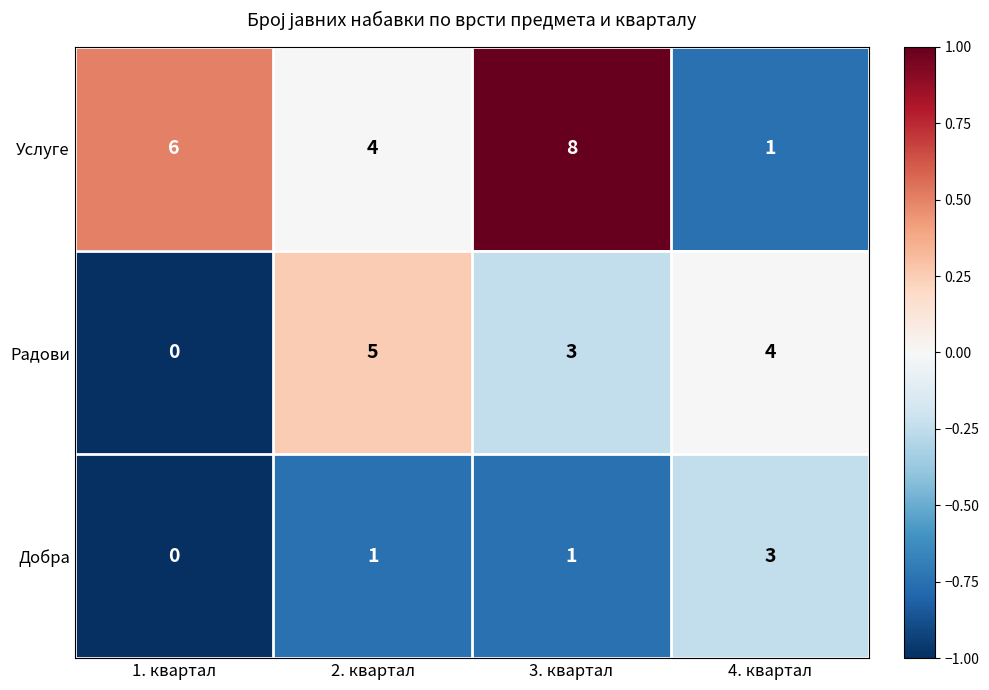

Reading left to right, transcribe all the data shown in this chart.

Услуге: 1. квартал=6	2. квартал=4	3. квартал=8	4. квартал=1
Радови: 1. квартал=0	2. квартал=5	3. квартал=3	4. квартал=4
Добра: 1. квартал=0	2. квартал=1	3. квартал=1	4. квартал=3